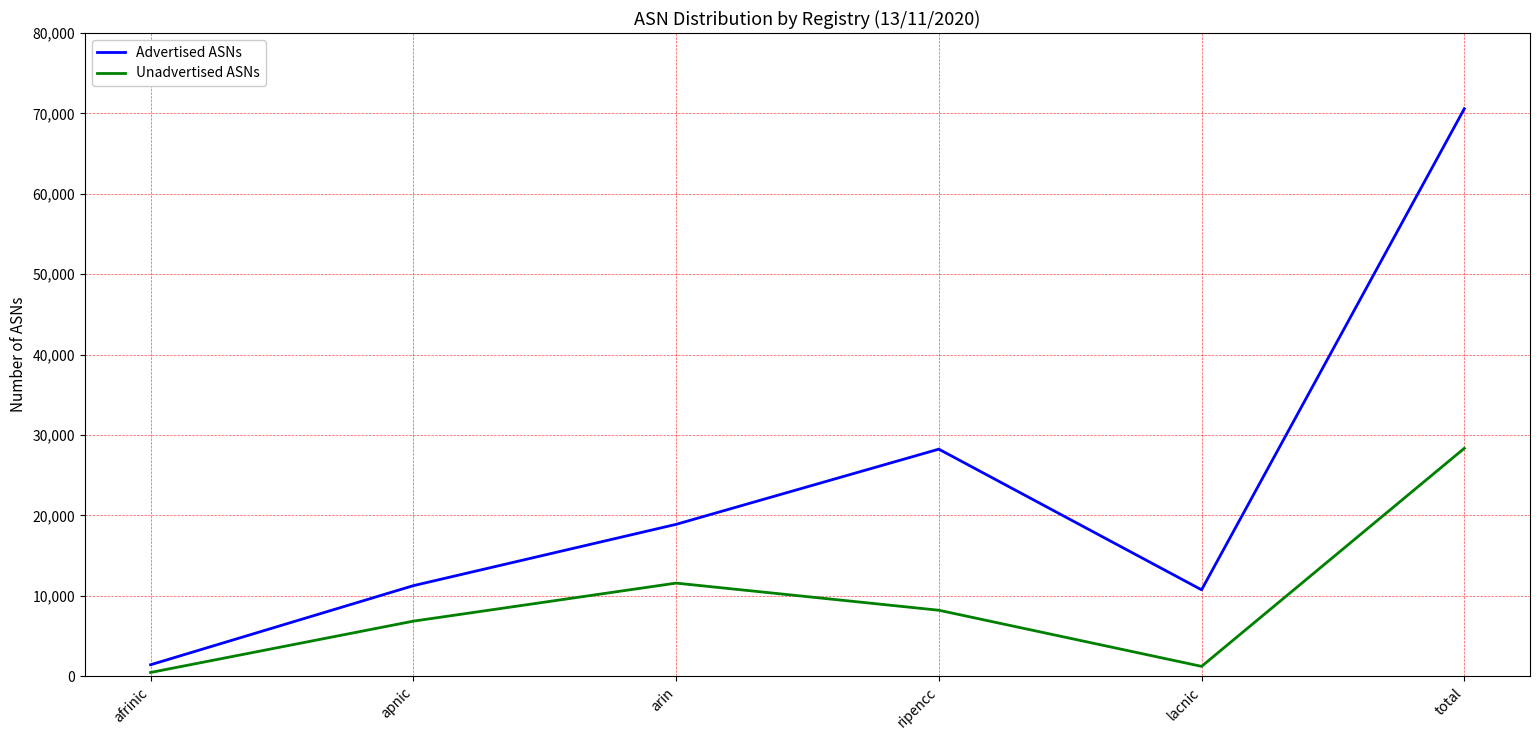

What is the minimum value for Unadvertised ASNs?

471